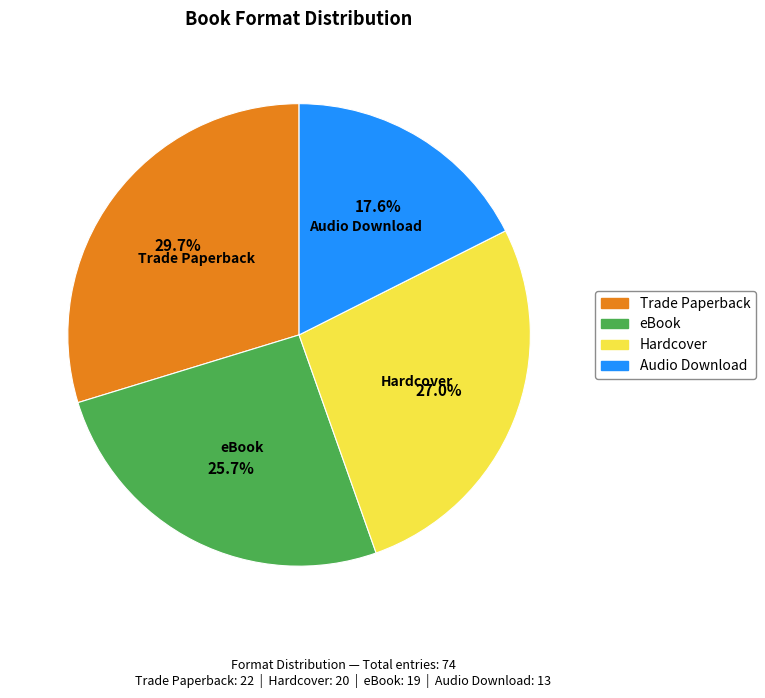

Count the number of slices in the pie.

4